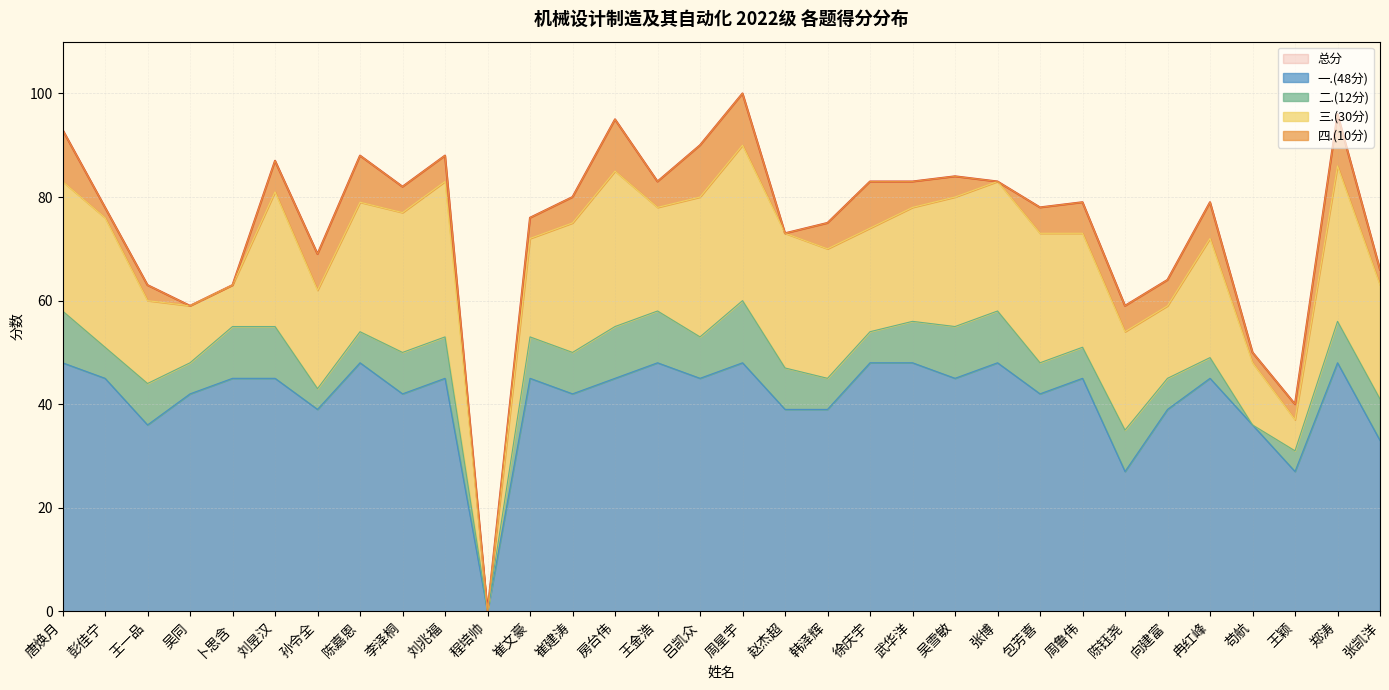

Which series has the widest spread of values?

总分